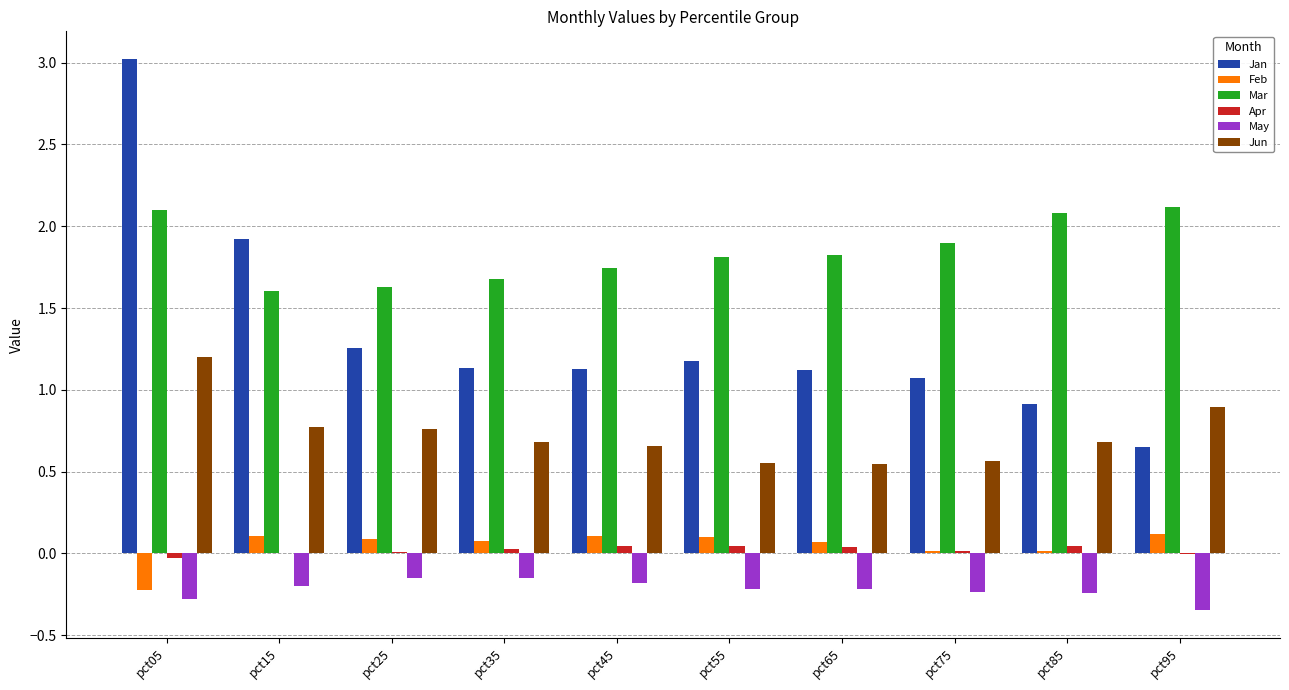

Is it true that May equals -0.3 at pct05?

True